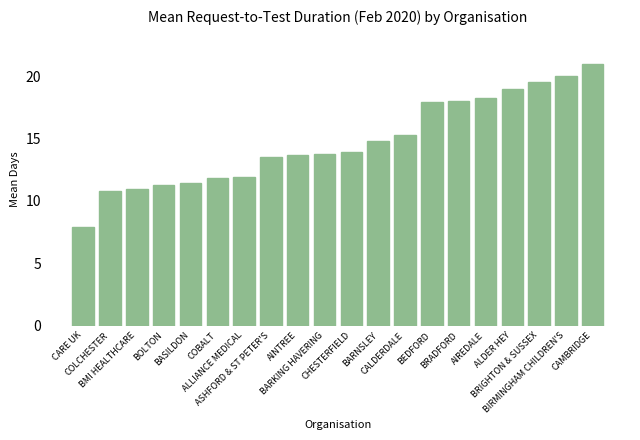

The chart shows a value of 9.3 at ASHFORD & ST PETER'S. True or false?

False